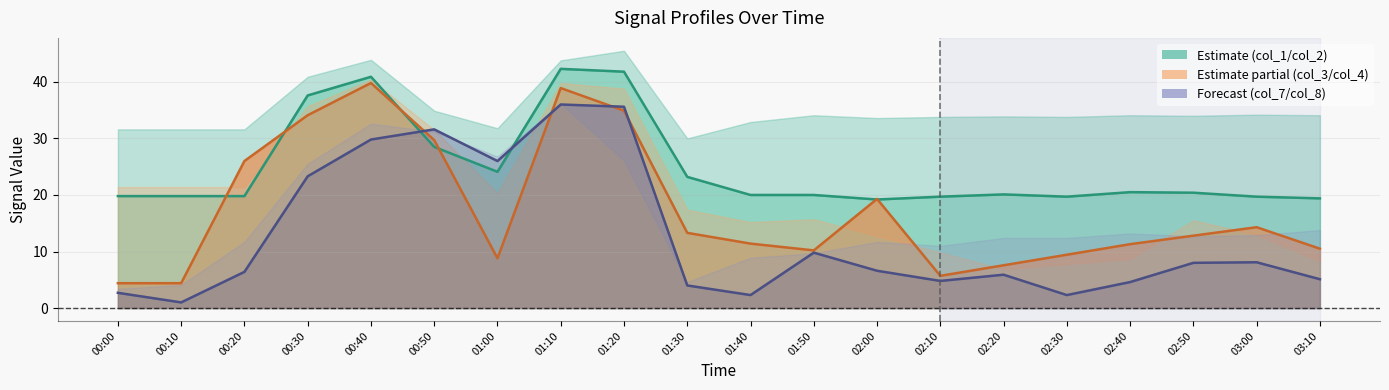

The value of col_2 line at 01:30 is 32.3. True or false?

False